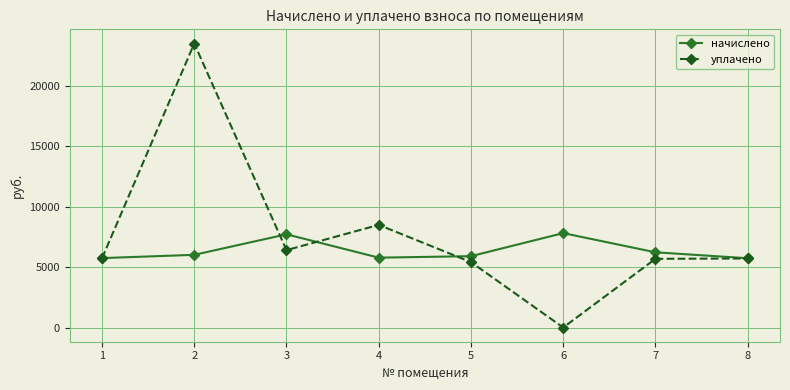

Which category has the highest value across all series?

2